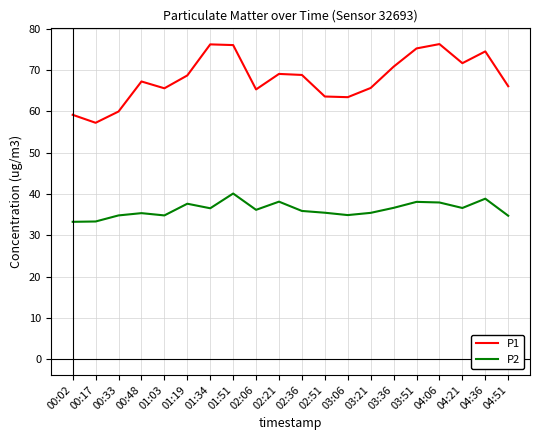

How many interior local valleys does the P1 series have?

5